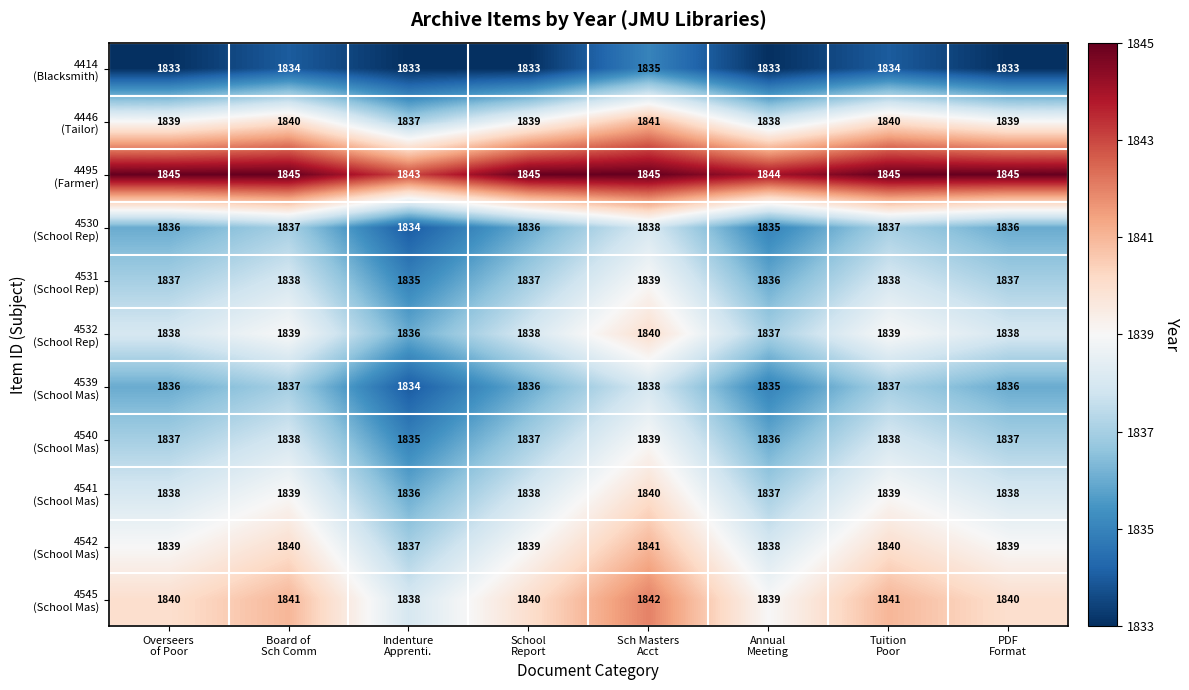

At how many categories does at least one series exceed 1840?

8